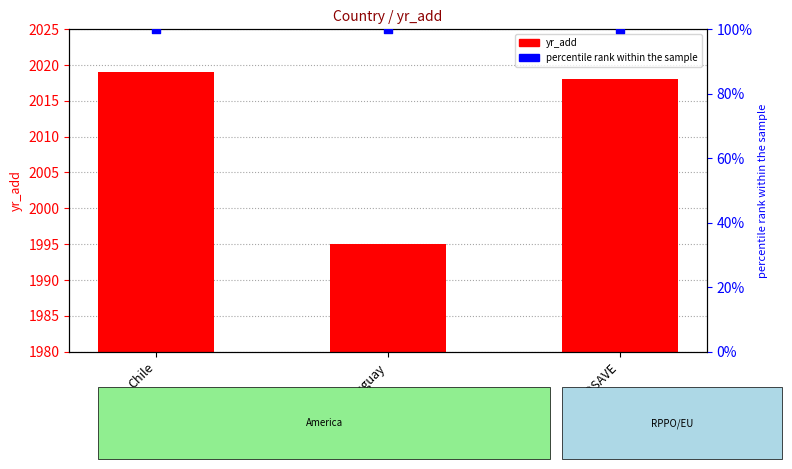

At which category is the sum across all series the highest?

Chile